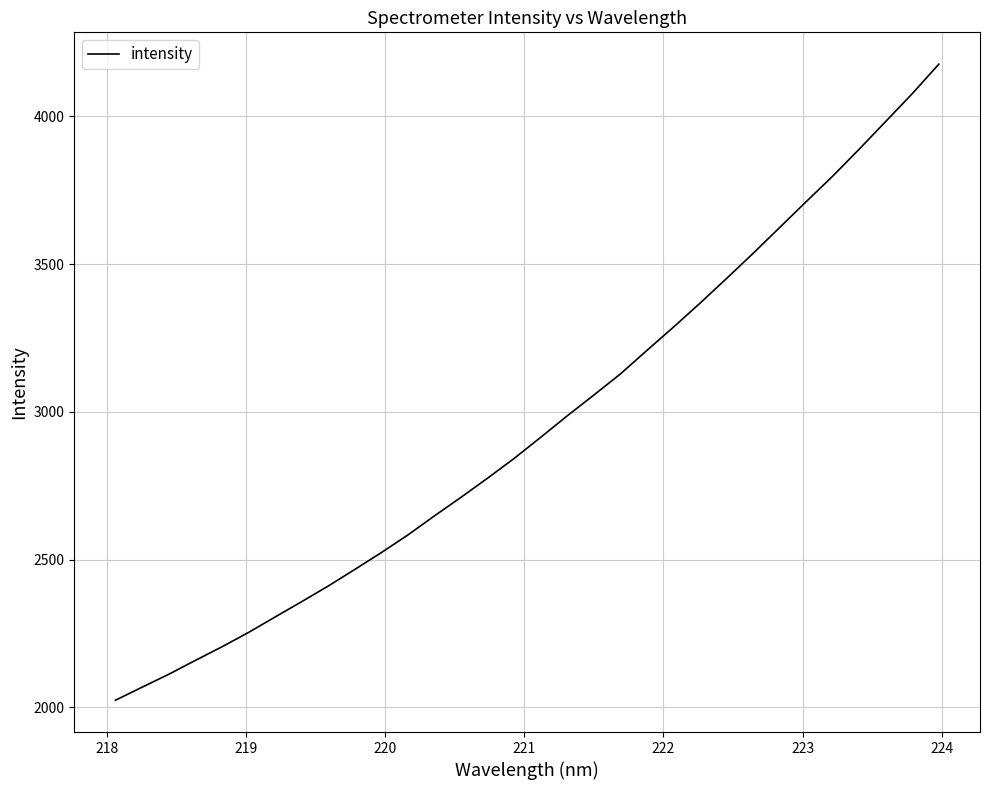

How many lines are shown in the chart?

1